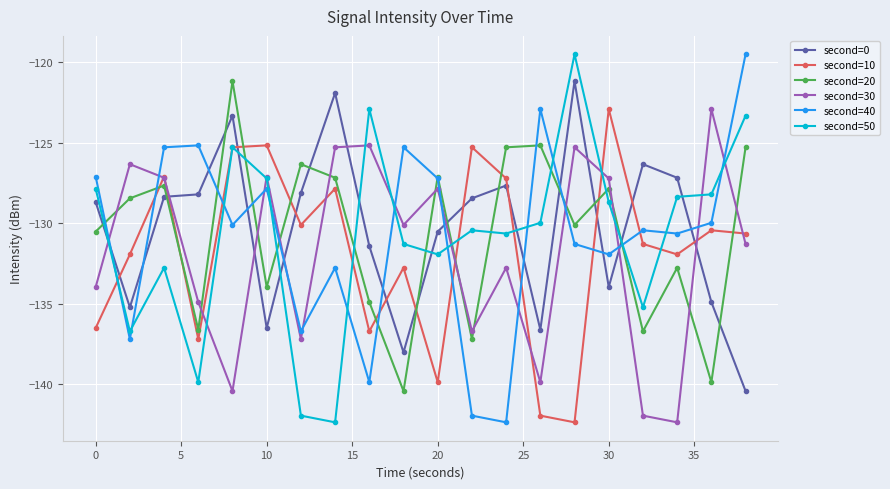

How many data points in second=50 are less than -129?

11